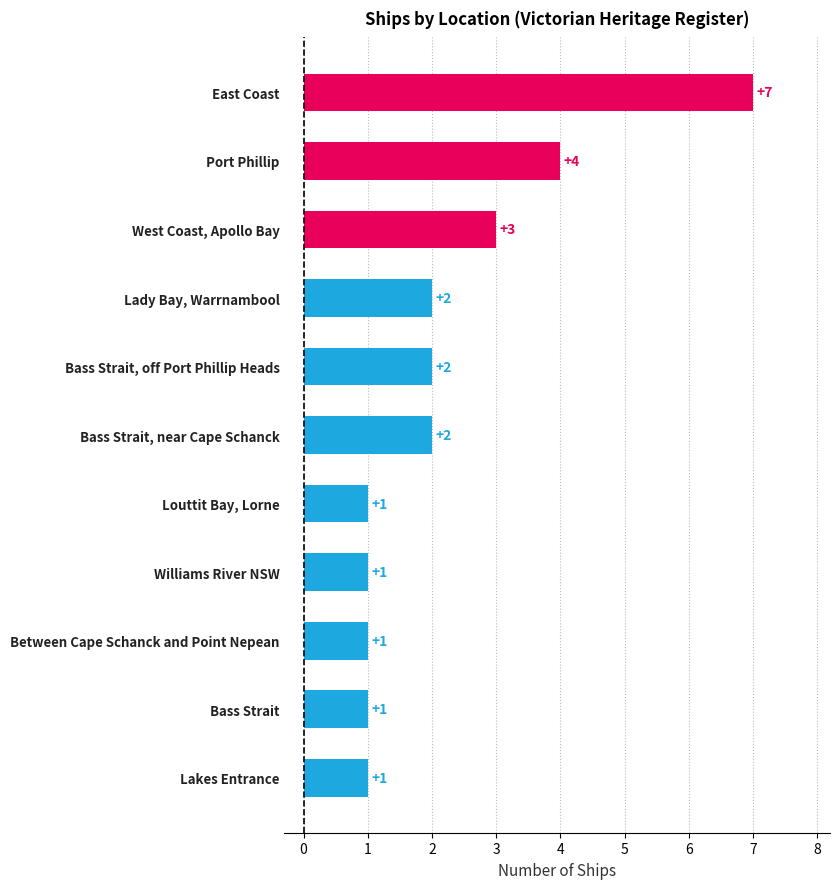

True or false: the data shows 2 at Louttit Bay, Lorne.

False